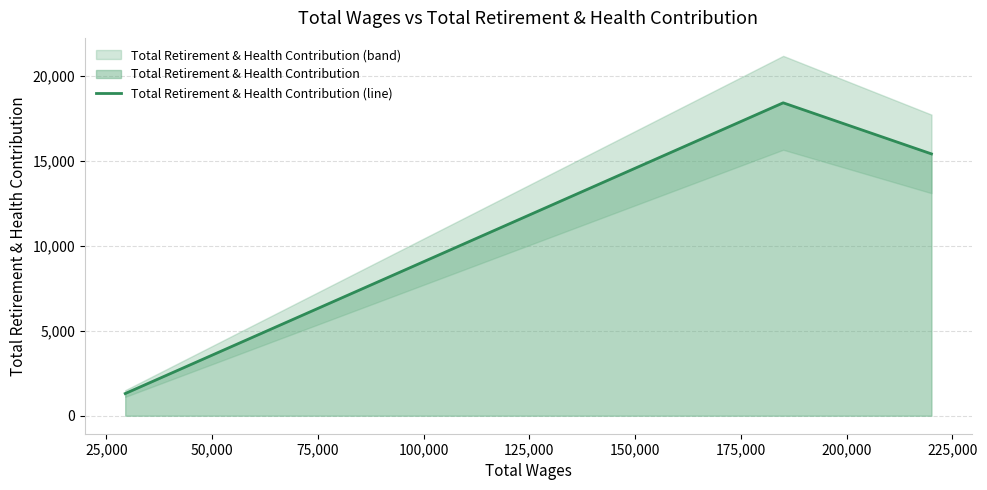

Reading right to left, list all the values displayed in this chart.

15410	18416	1305